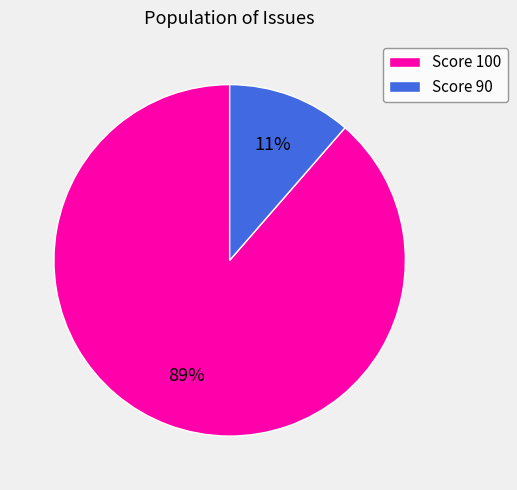

To the nearest percent, what is the average slice percentage?

50%